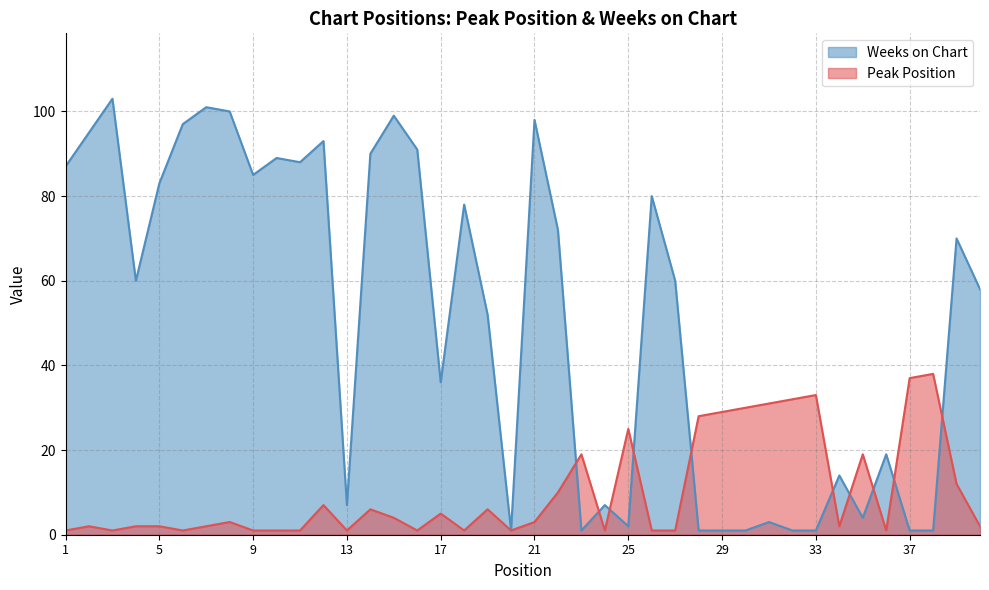

What is the difference between the Peak Position values at 12 and 18?

6